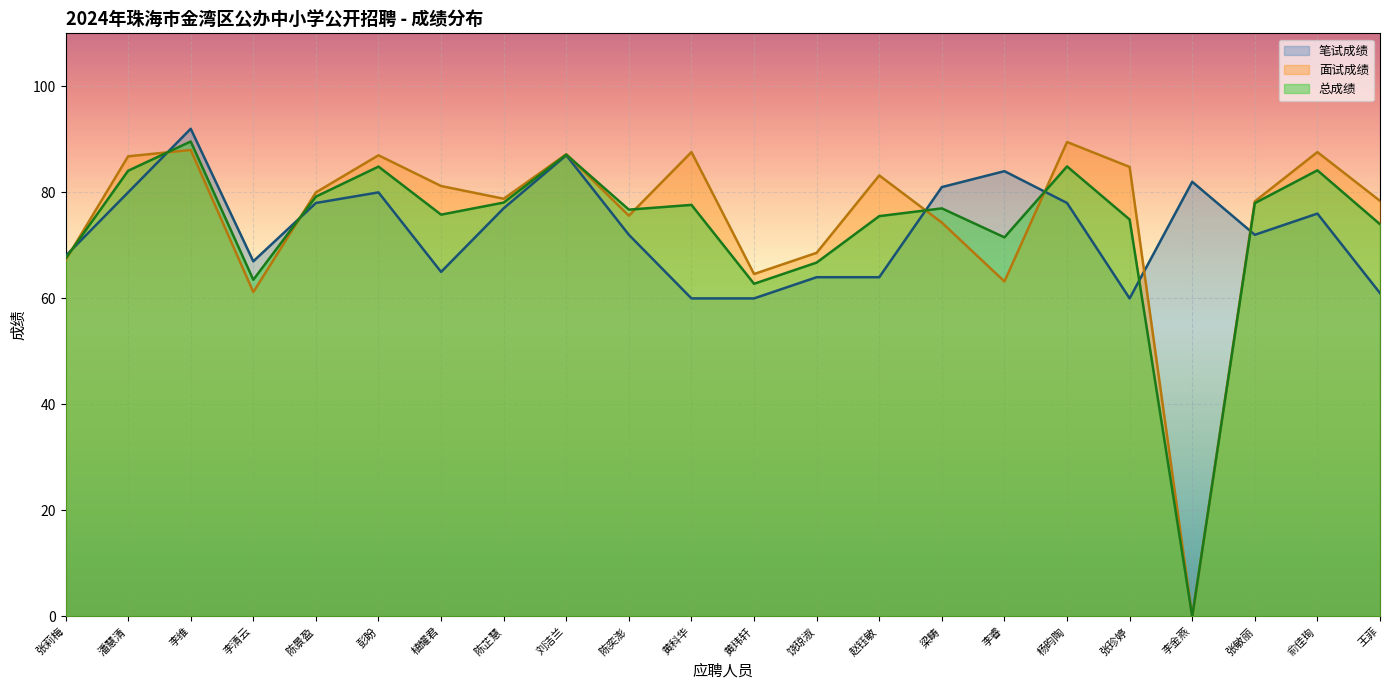

Between 黄科华 and 李清云, which is larger?

李清云